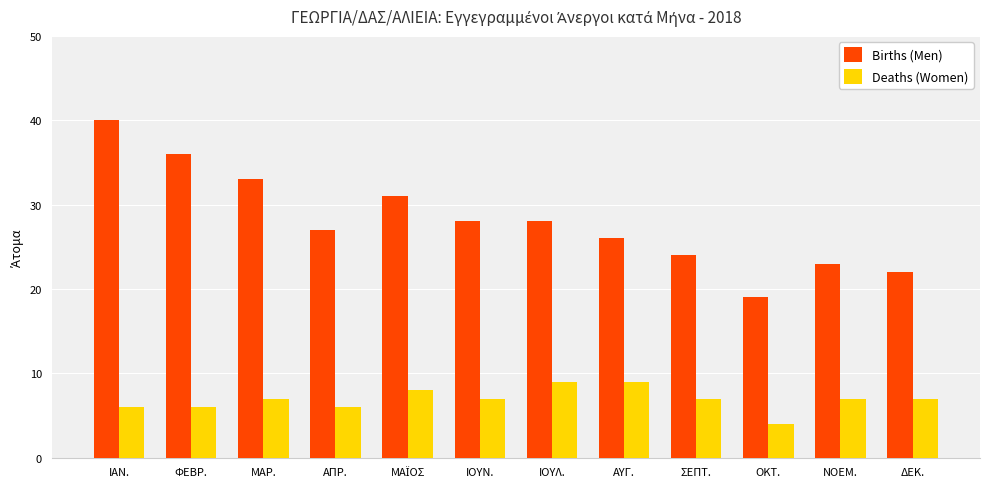

Are the bars grouped side by side (vs. stacked)?

Yes